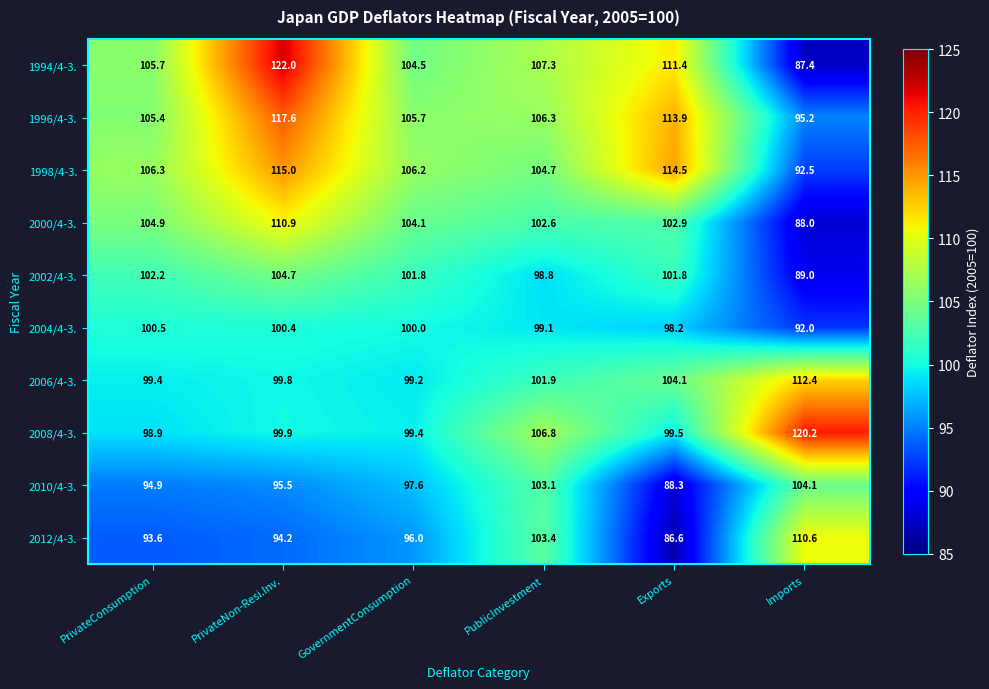

Is it true that 2010/4-3. equals 94.9 at PrivateConsumption?

True